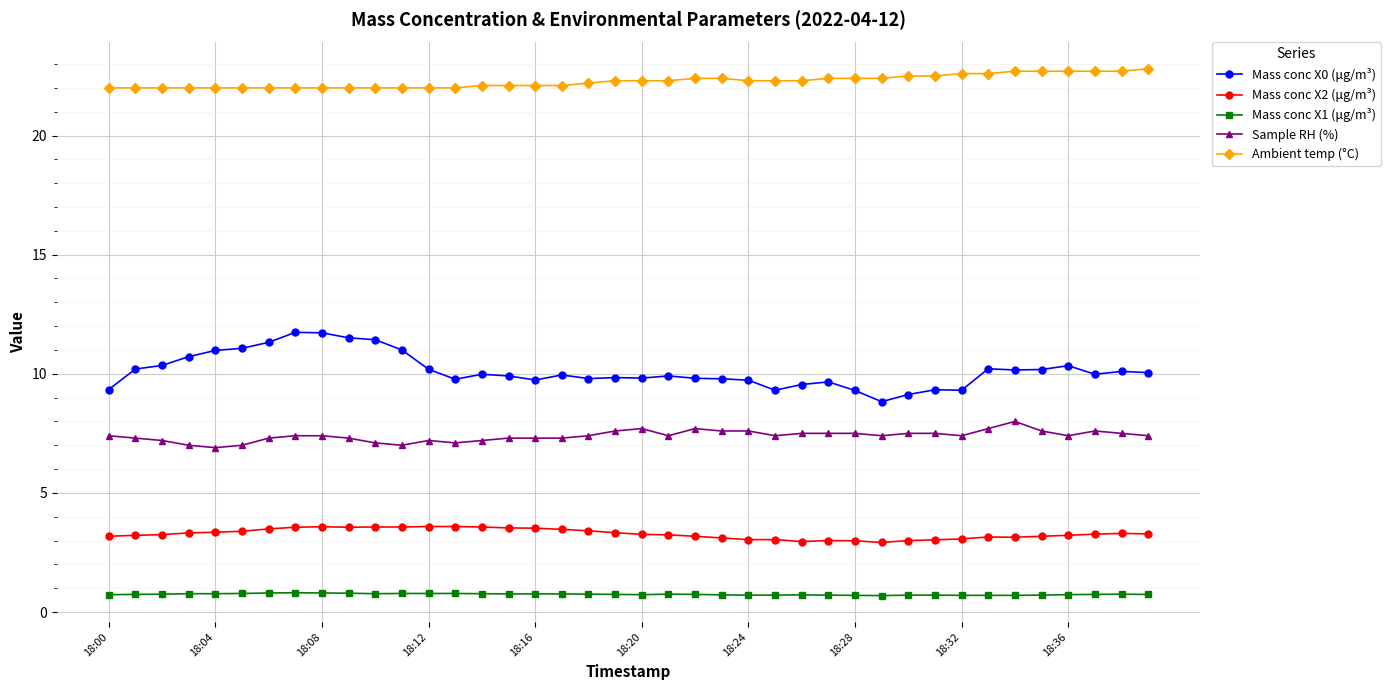

At how many categories does at least one series exceed 6?

40